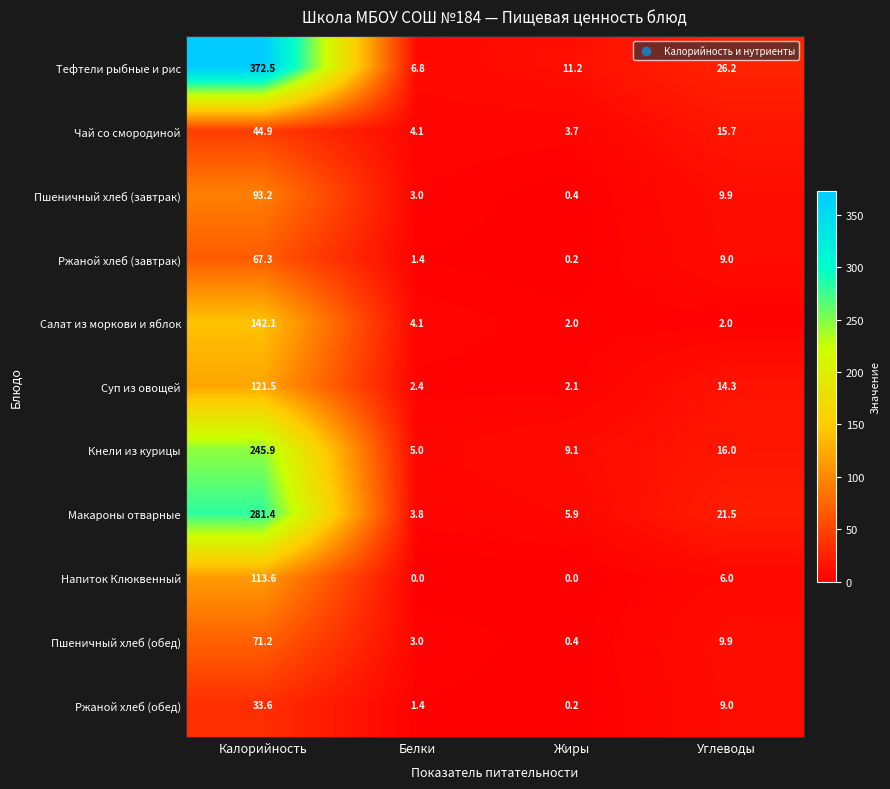

At which category is the sum across all series the highest?

Калорийность